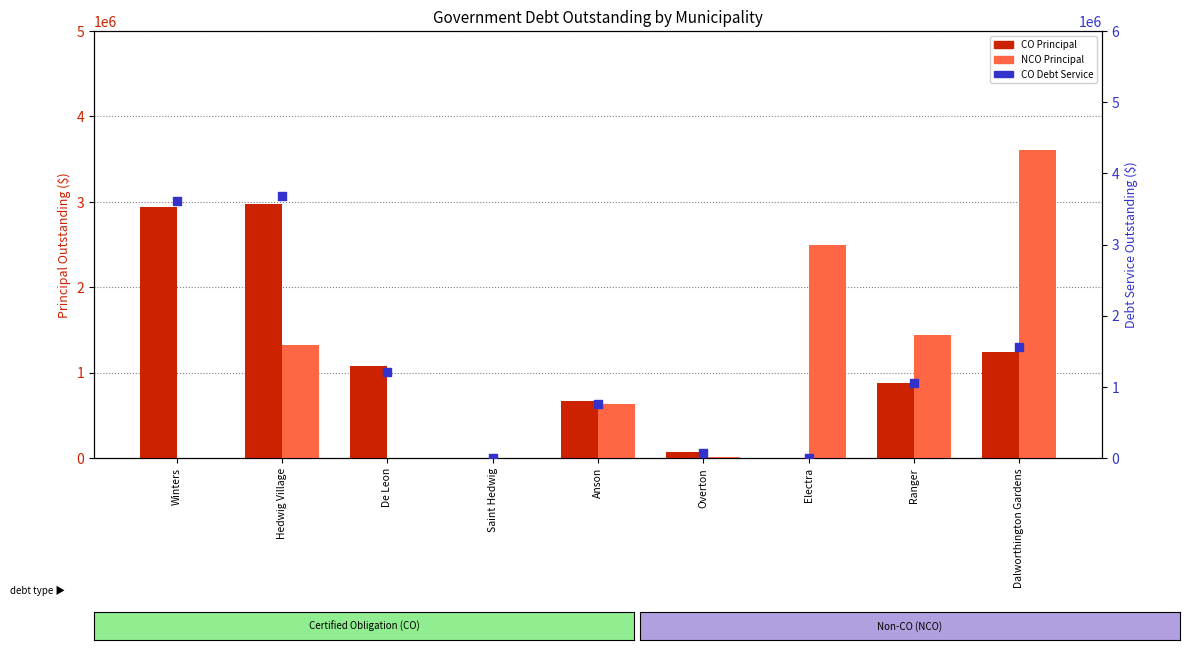

What is the total value across all series at De Leon?

2289266.0